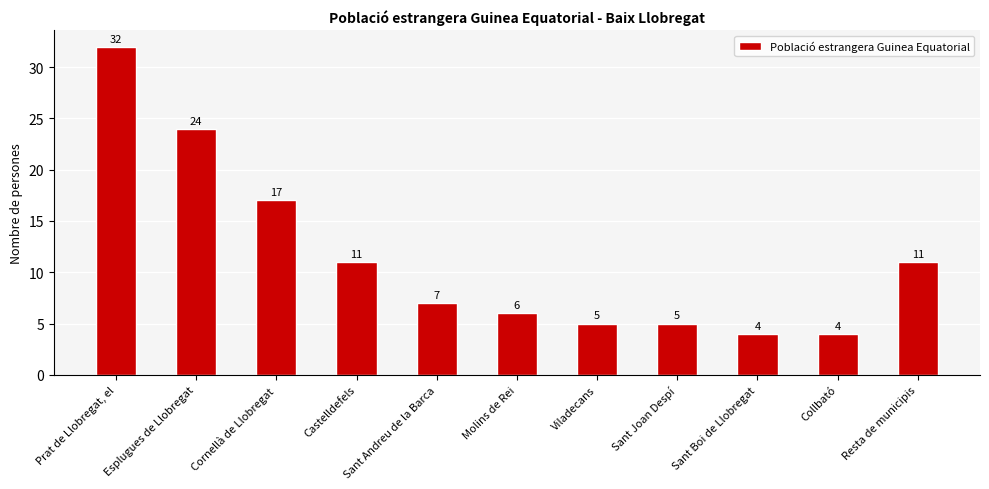

What is the label of the 3rd bar from the right?

Sant Boi de Llobregat